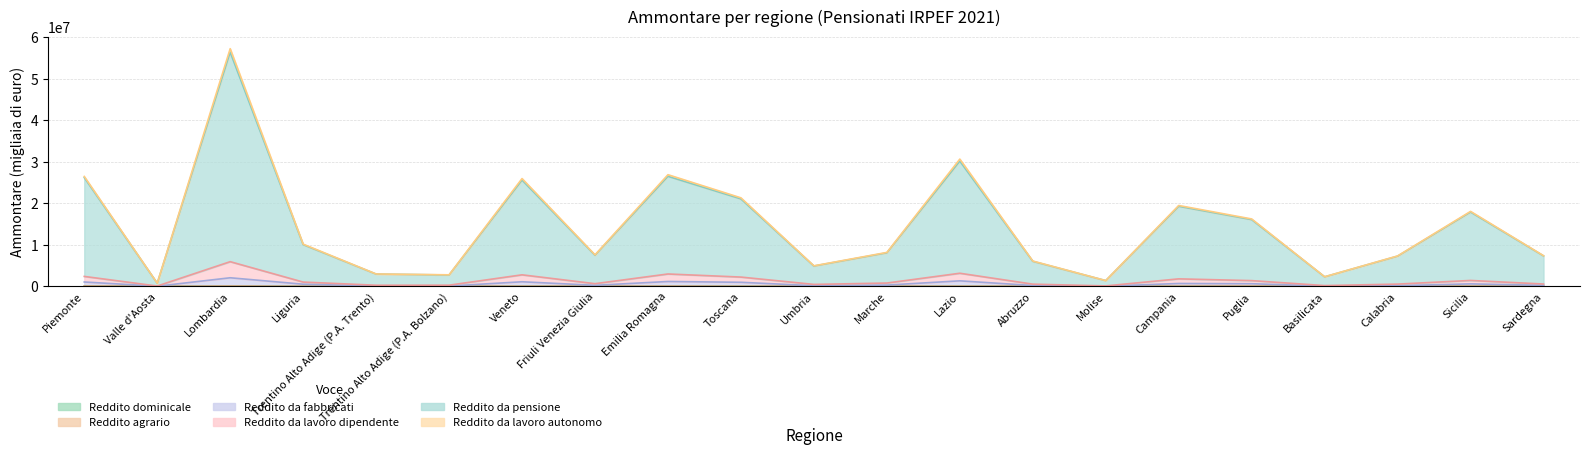

List the labels in order of Reddito da fabbricati (Ammontare) value, smallest first.

Valle d'Aosta, Molise, Basilicata, Trentino Alto Adige (P.A. Bolzano), Trentino Alto Adige (P.A. Trento), Umbria, Calabria, Abruzzo, Sardegna, Friuli Venezia Giulia, Marche, Liguria, Sicilia, Puglia, Campania, Toscana, Piemonte, Veneto, Emilia Romagna, Lazio, Lombardia